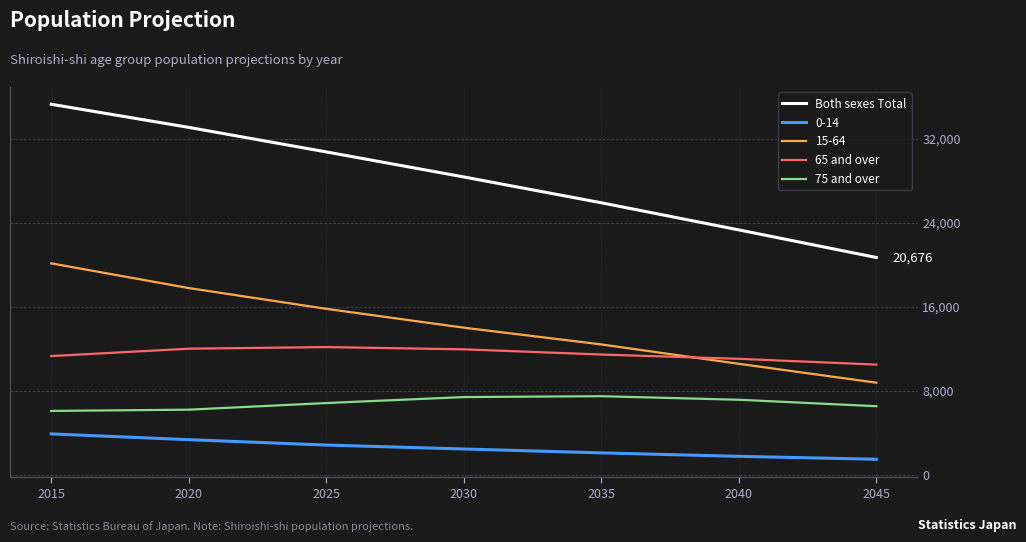

Which category has the highest value in the Both sexes Total series?

2015